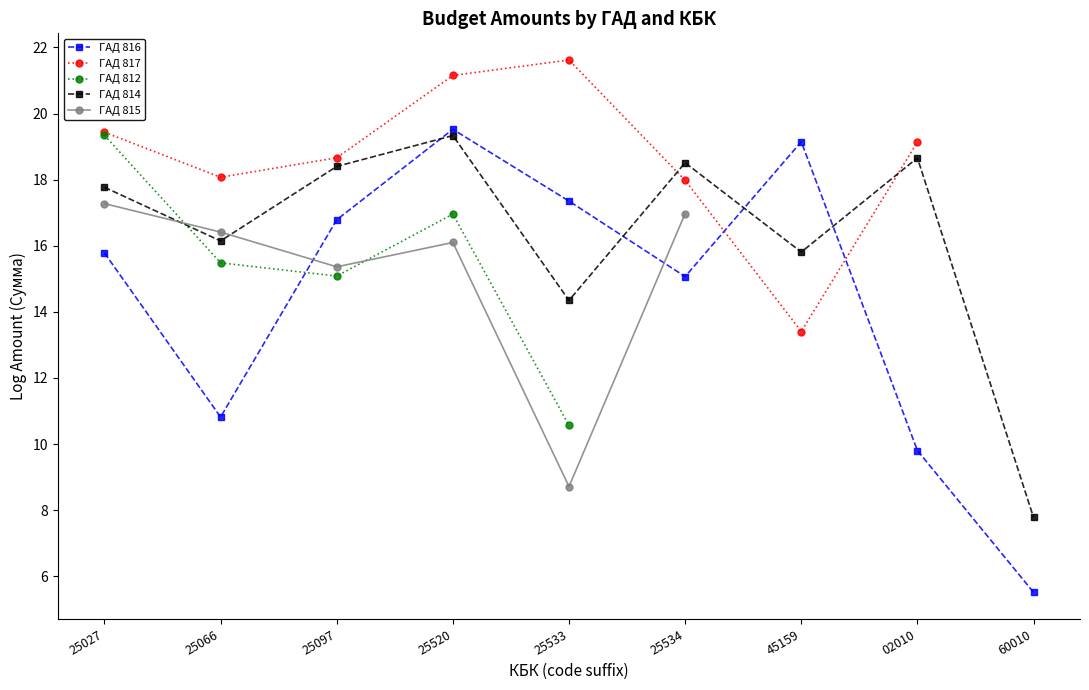

In ГАД 814, how many points are higher than both neighbors (excluding endpoints)?

3